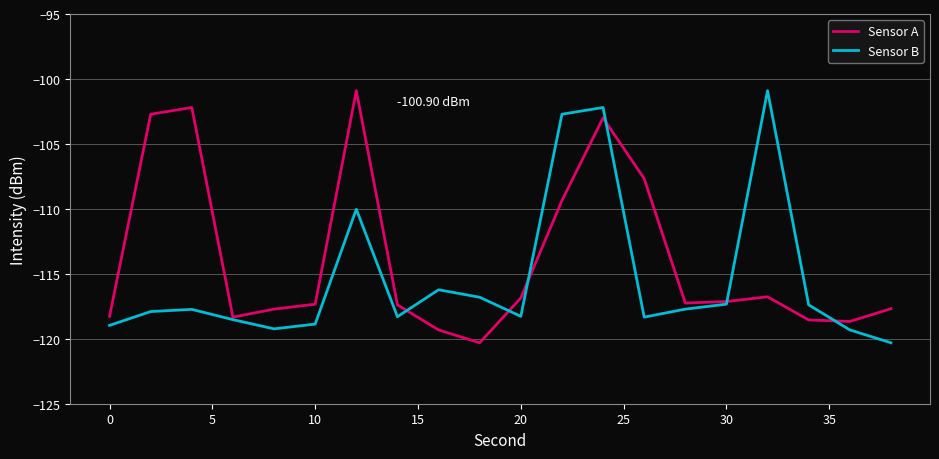

Which series has the largest total across all categories?

Sensor A